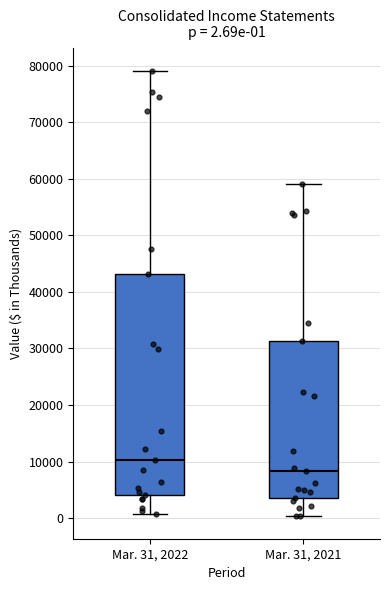

Which box has the highest median line?

Mar. 31, 2022